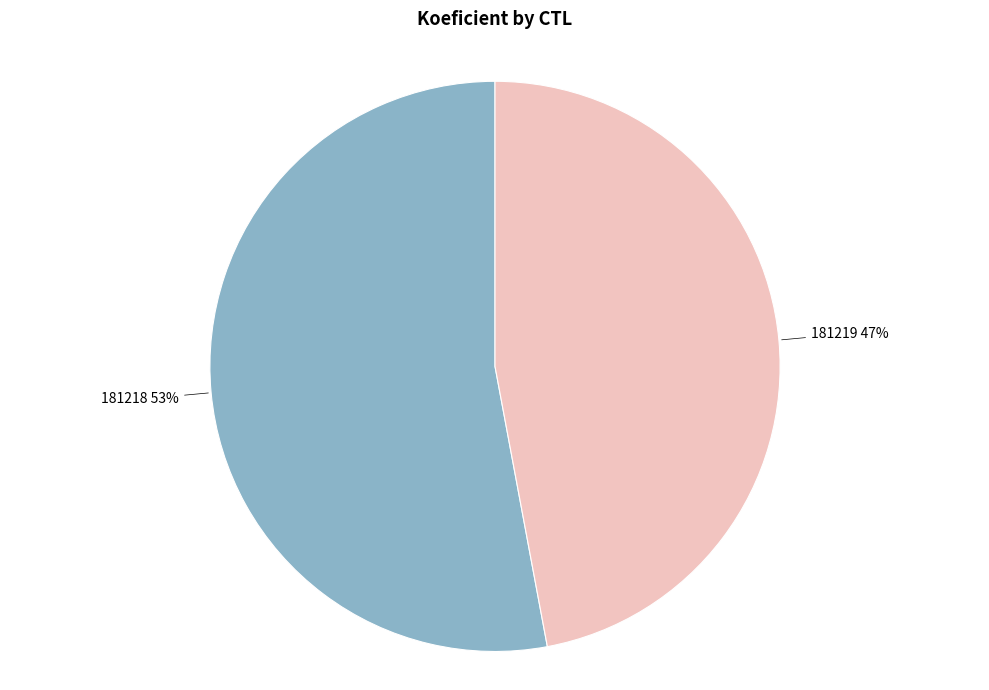

To the nearest percent, what portion does 181219 represent?

47%